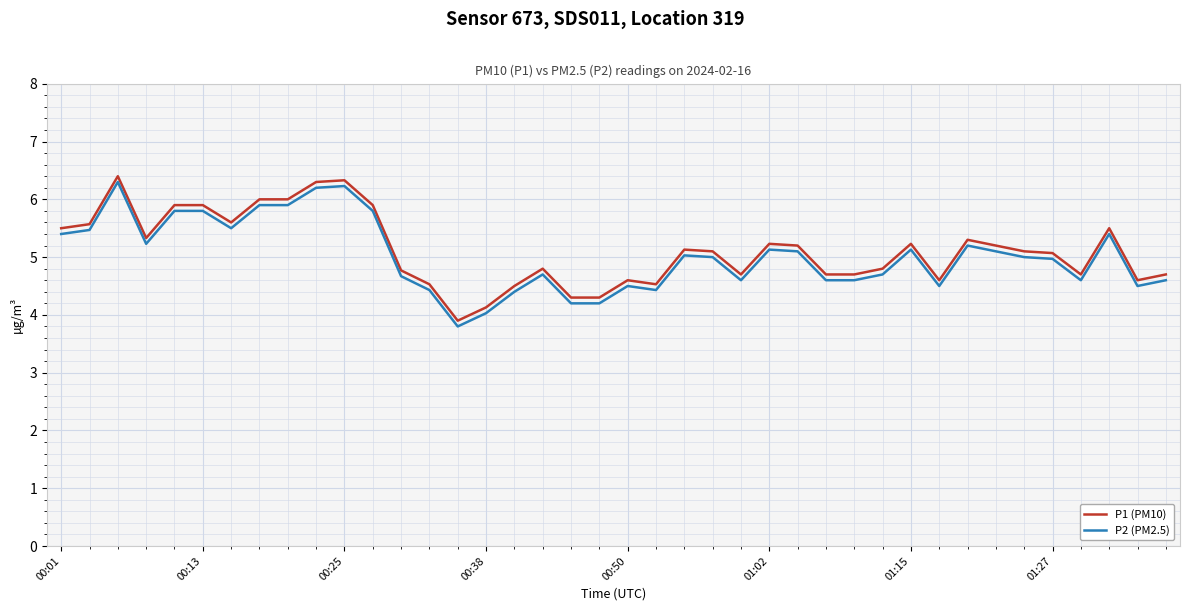

True or false: P1 (PM10) and P2 (PM2.5) cross at least once.

False